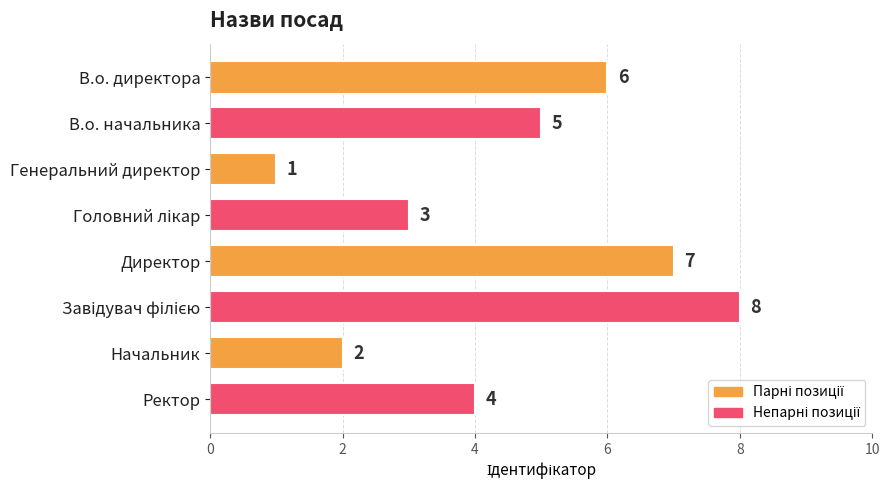

At which label is the value closest to 4?

Ректор